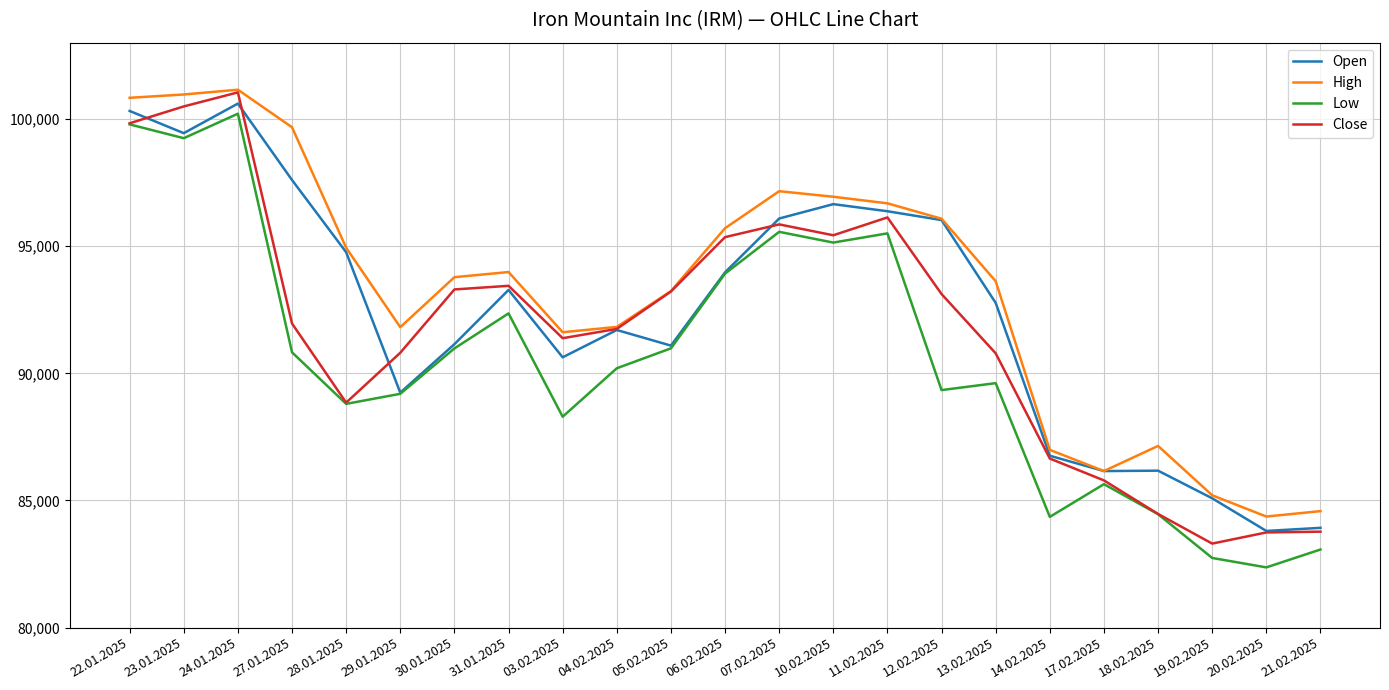

At which category does Close reach its first local valley?

28.01.2025